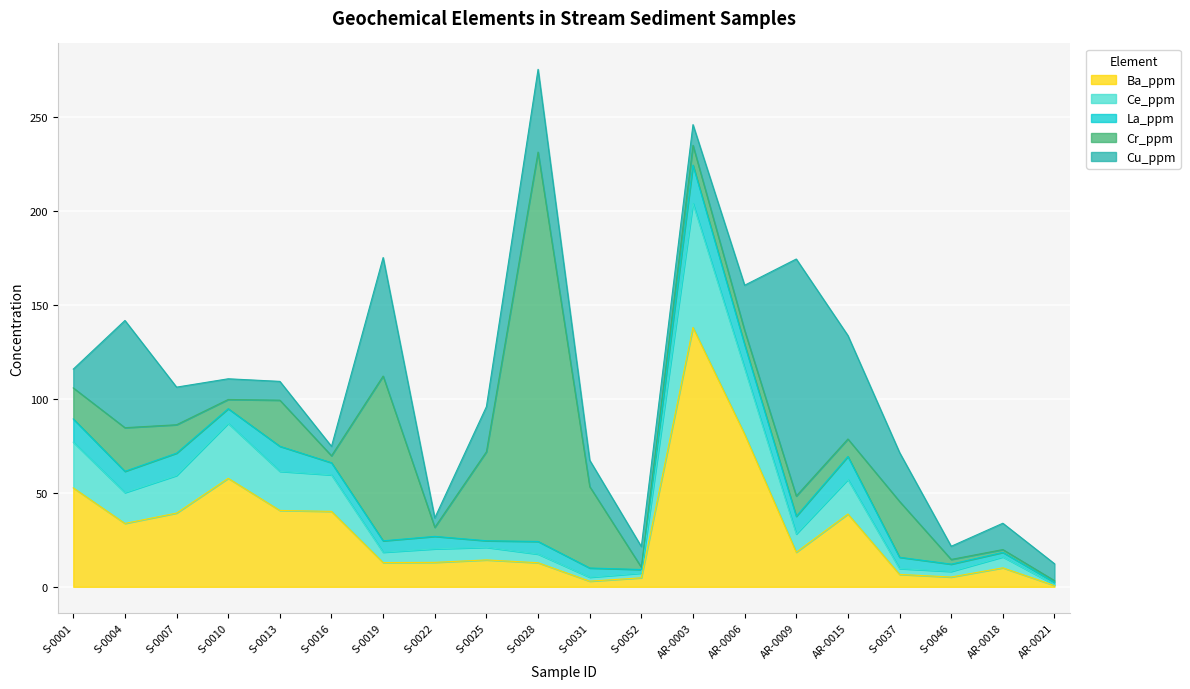

At how many categories does at least one series exceed 129?

2